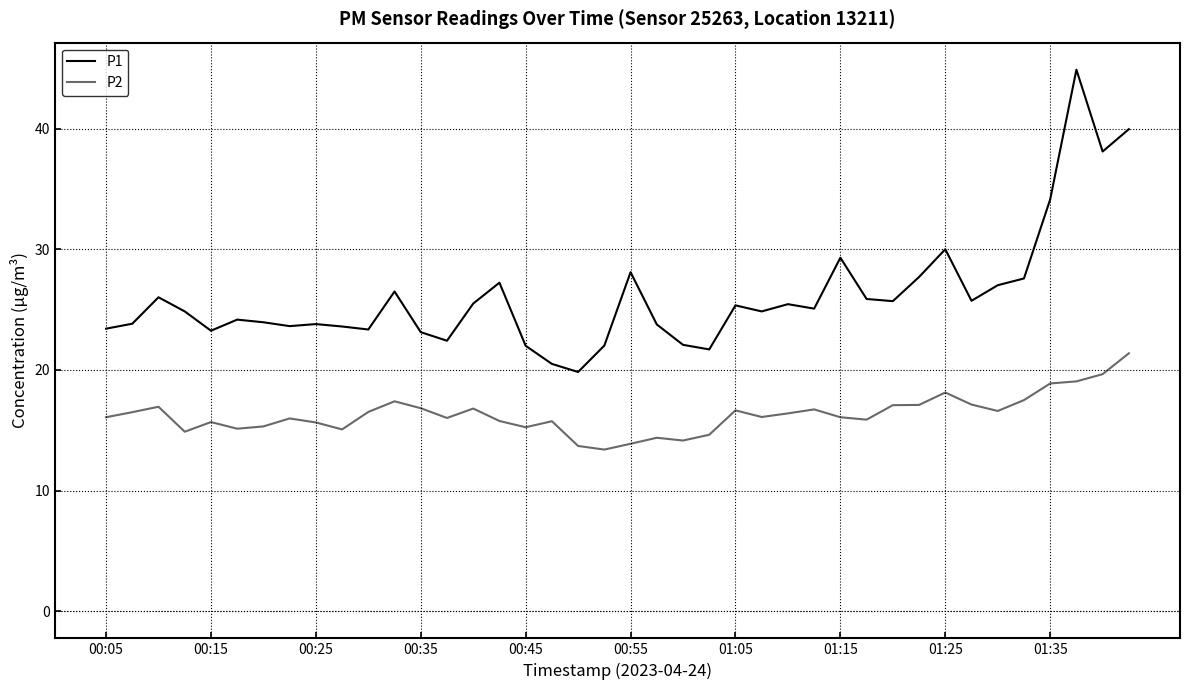

Which series has the widest spread of values?

P1